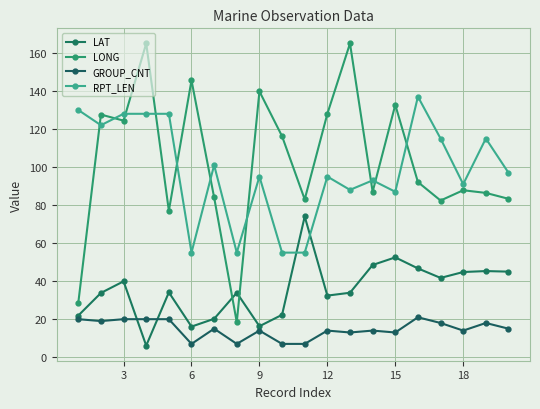

Reading left to right, list all the values displayed in this chart.

LAT: 21.9	33.8	39.9	6.1	34.1	16.1	20.2	33.9	16.3	22.3	74.0	32.4	33.9	48.5	52.5	46.7	41.7	44.8	45.3	45.0
LONG: 28.6	127.6	124.4	165.0	77.0	145.6	84.0	18.4	139.8	116.2	83.0	128.0	165.0	87.0	132.7	92.1	82.4	87.8	86.4	83.3
GROUP_CNT: 20.0	19.0	20.0	20.0	20.0	7.0	15.0	7.0	14.0	7.0	7.0	14.0	13.0	14.0	13.0	21.0	18.0	14.0	18.0	15.0
RPT_LEN: 130.0	122.0	128.0	128.0	128.0	55.0	101.0	55.0	95.0	55.0	55.0	95.0	88.0	93.0	87.0	137.0	115.0	91.0	115.0	97.0